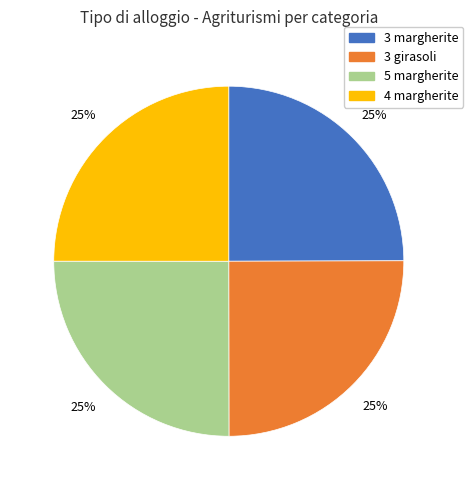

Is there a majority slice in this chart?

No